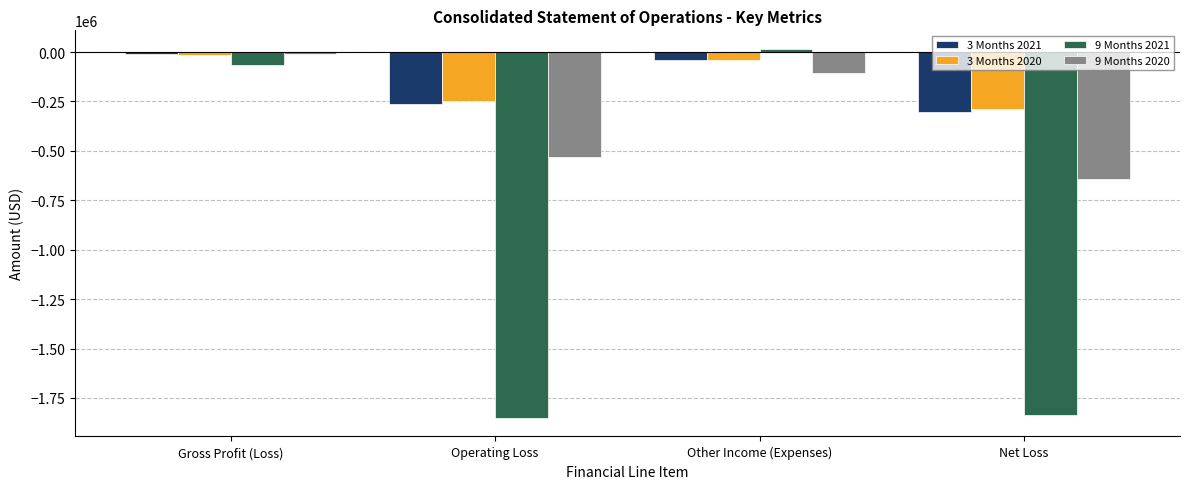

At which label does 9 Months 2021 first exceed -65340?

Other Income (Expenses)